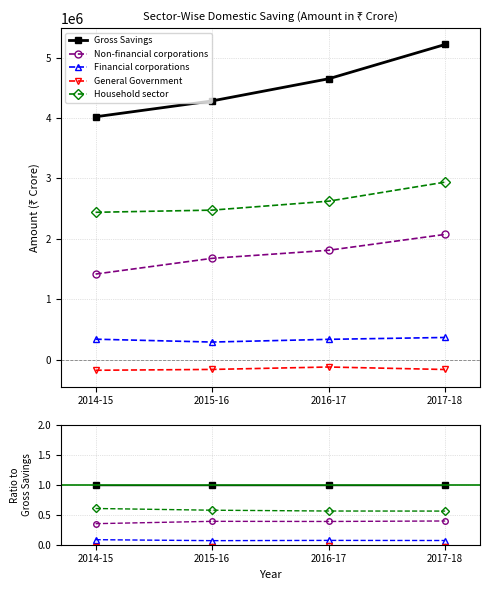

True or false: Household sector and Financial corporations intersect in this chart.

False